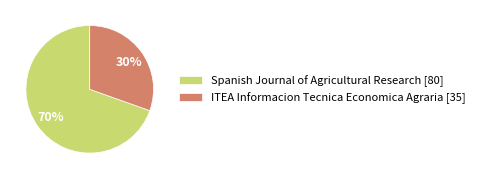

How many segments does this pie chart have?

2